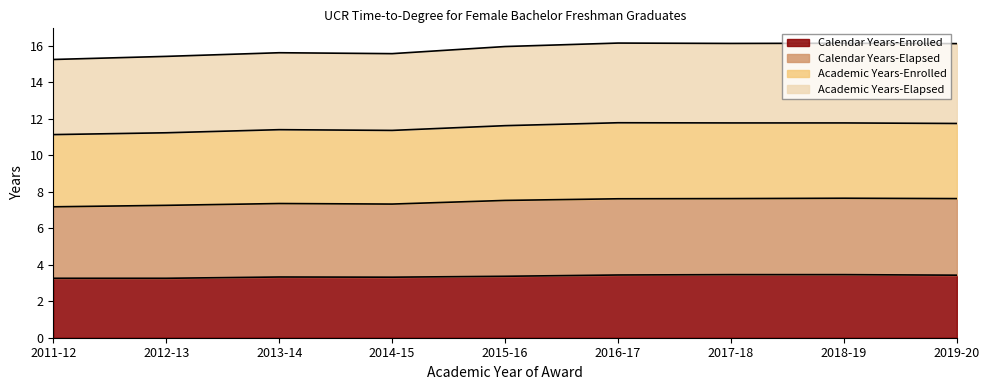

True or false: Calendar Years-Elapsed and Academic Years-Elapsed cross at least once.

False